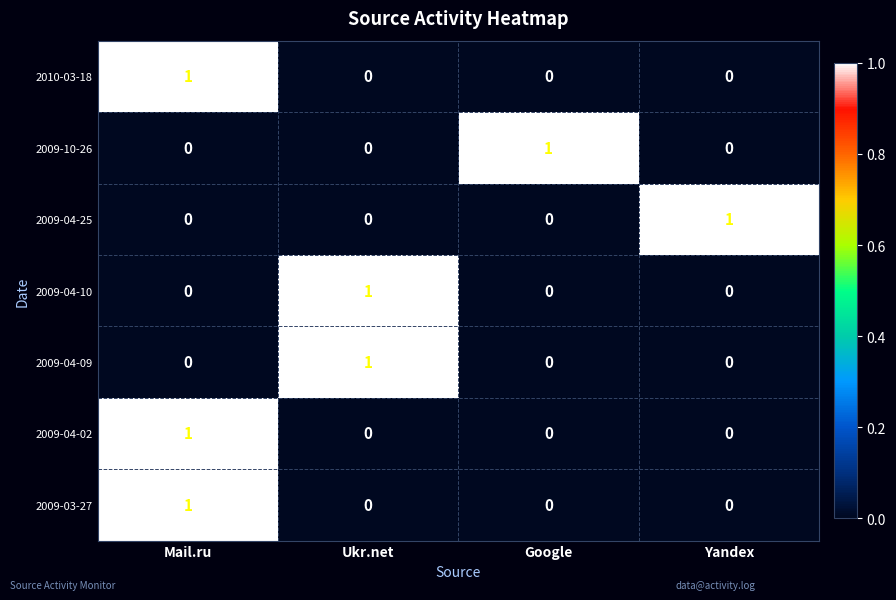

True or false: 2009-04-09 has a value of -1 at Yandex.

False